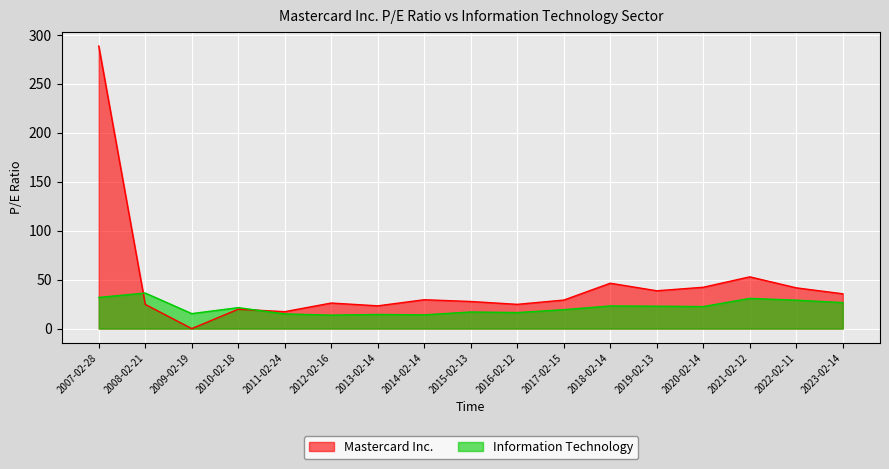

Read the Mastercard Inc. value at 2021-02-12.

52.8